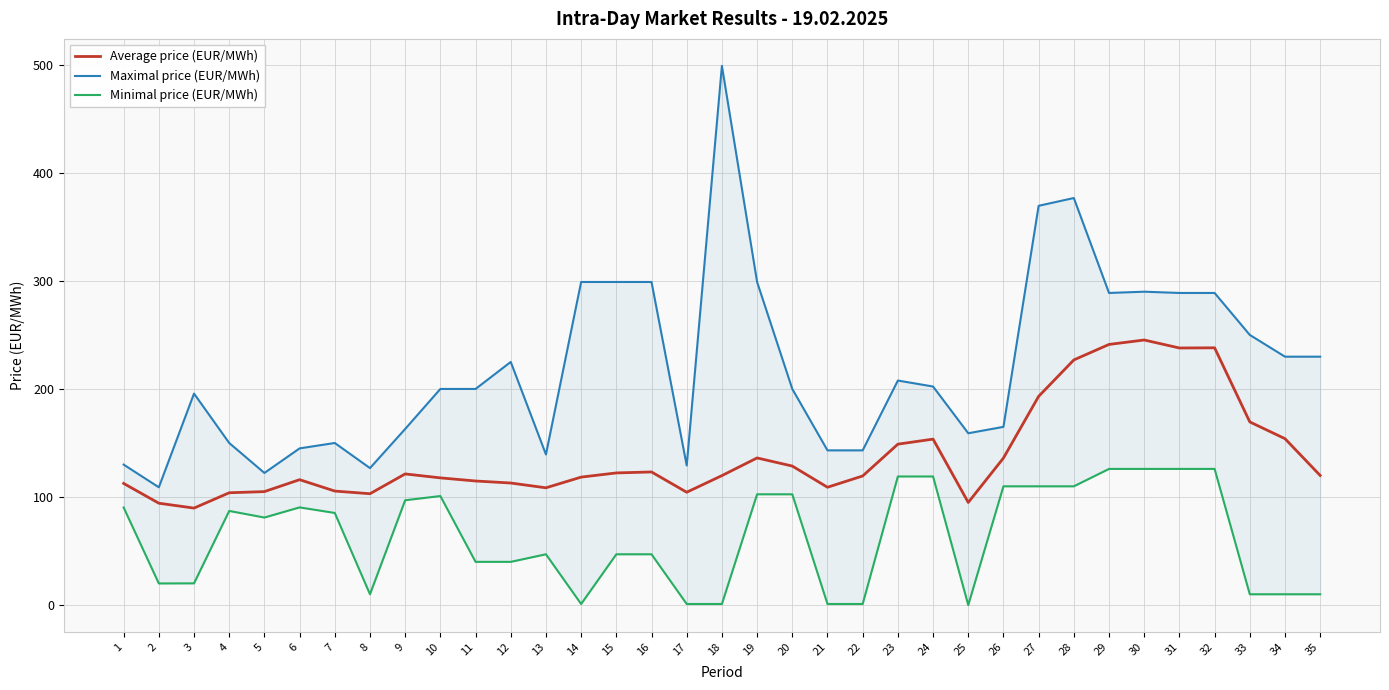

True or false: Average price (EUR/MWh) and Minimal price (EUR/MWh) cross at least once.

False